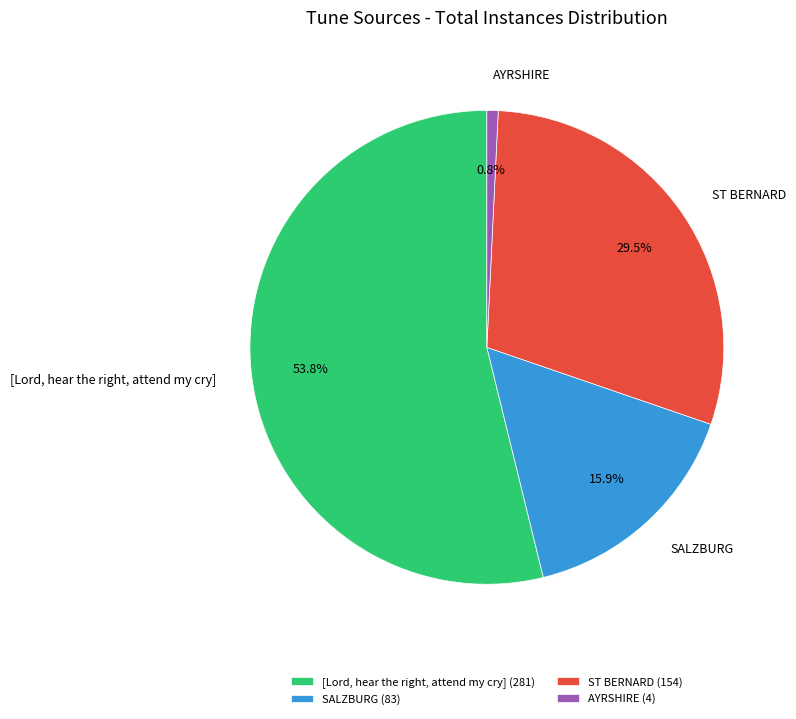

Which has a higher value, SALZBURG or ST BERNARD?

ST BERNARD